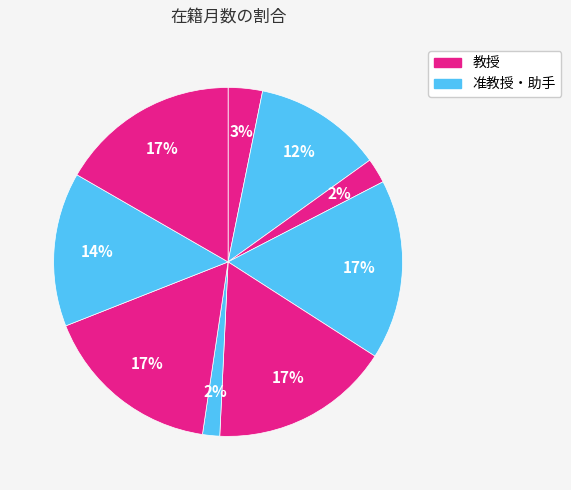

How many segments does this pie chart have?

9